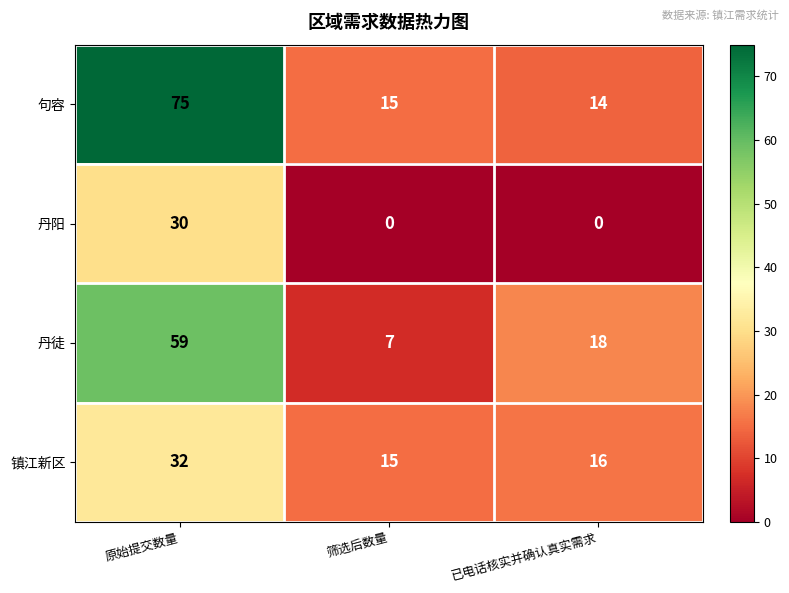

At how many categories does at least one series exceed 10?

3